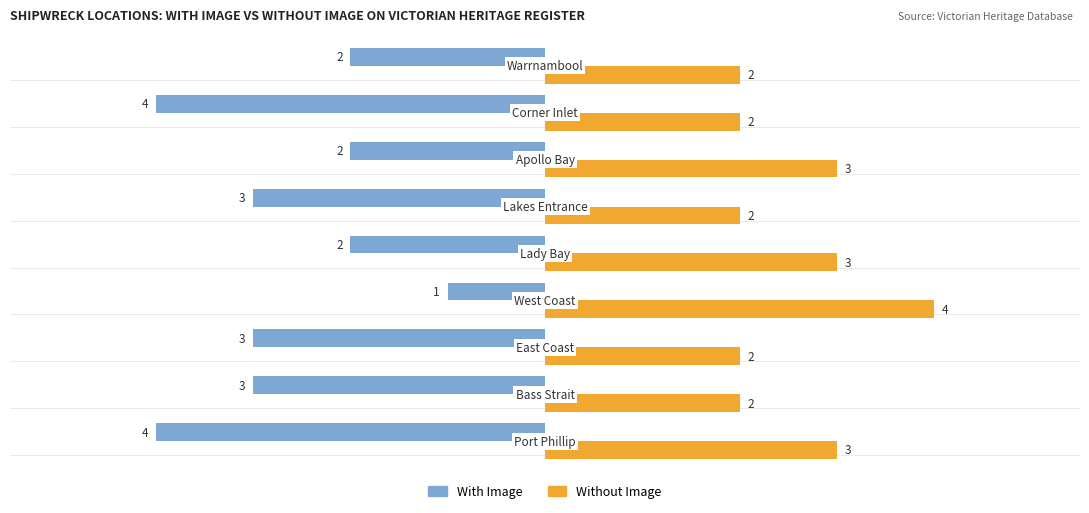

What is the sum of all Without Image values?

23